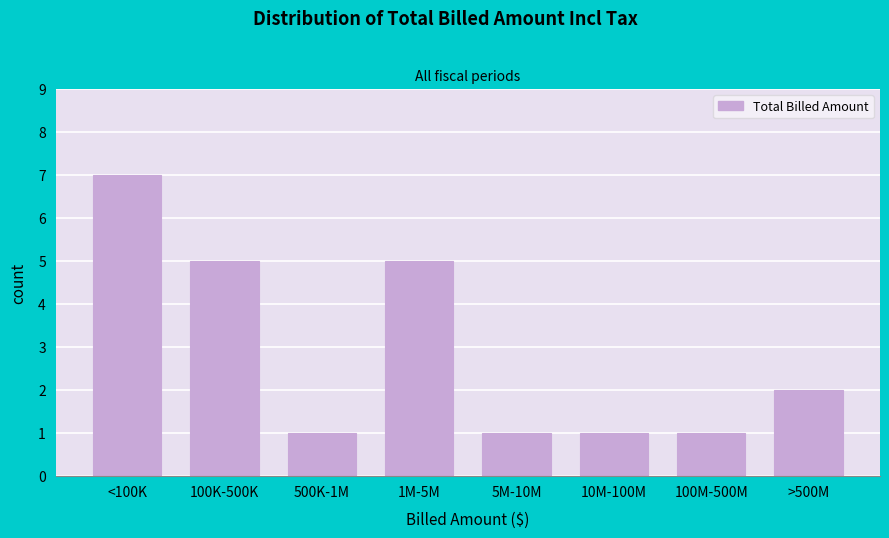

Reading right to left, what are all the values shown in this chart?

>500M=2	100M-500M=1	10M-100M=1	5M-10M=1	1M-5M=5	500K-1M=1	100K-500K=5	<100K=7